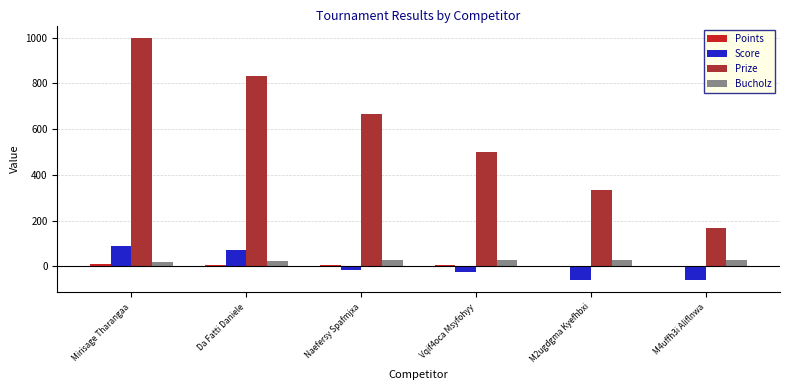

At which category is the sum across all series the highest?

Mirisage Tharangaa